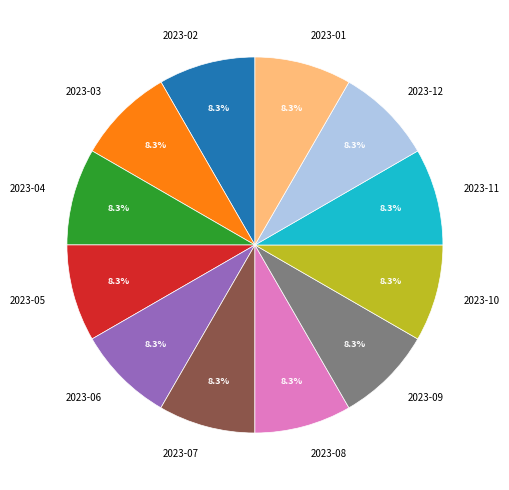

How many slices are in this pie chart?

12